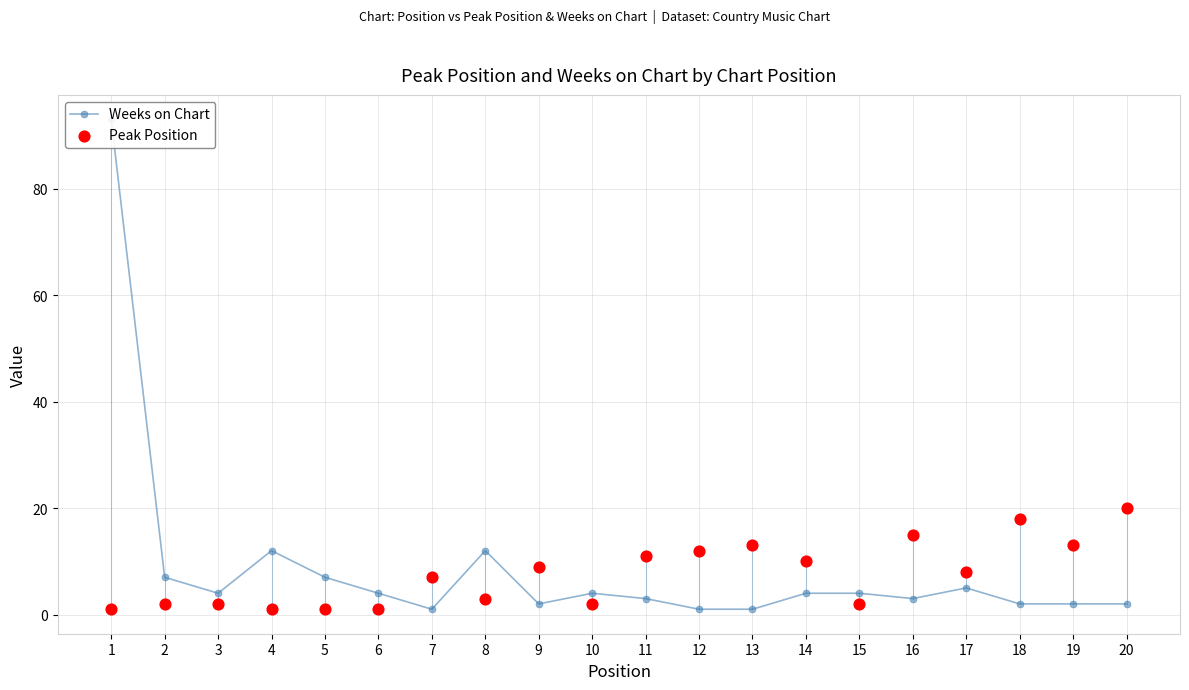

Which series has the largest Y range (max minus min)?

Weeks on Chart